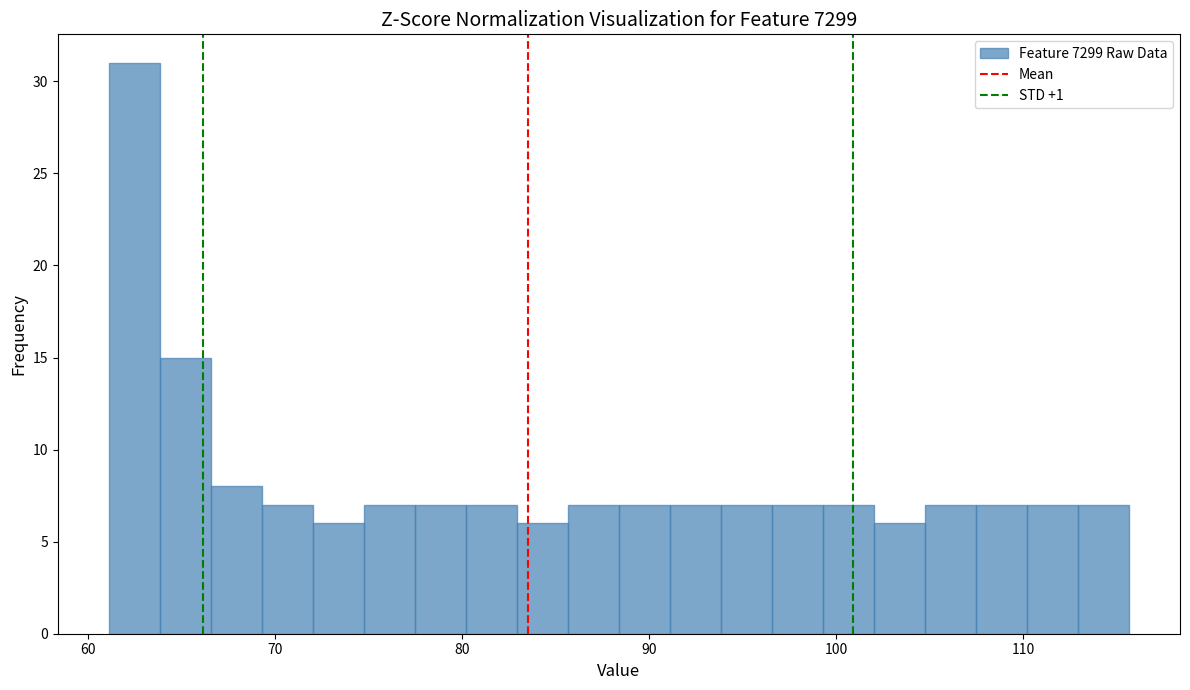

Around what value on the x-axis is the tallest bar? Give the approximate position of its centre, as read against the axis.

62